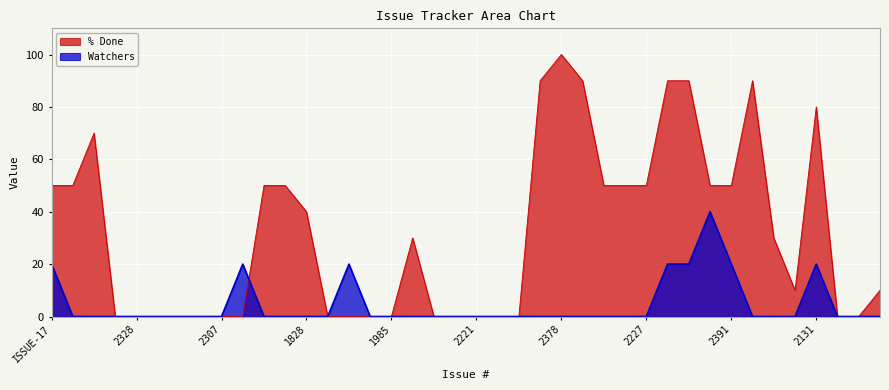

List the series in order of their overall mean, lowest first.

Watchers, % Done